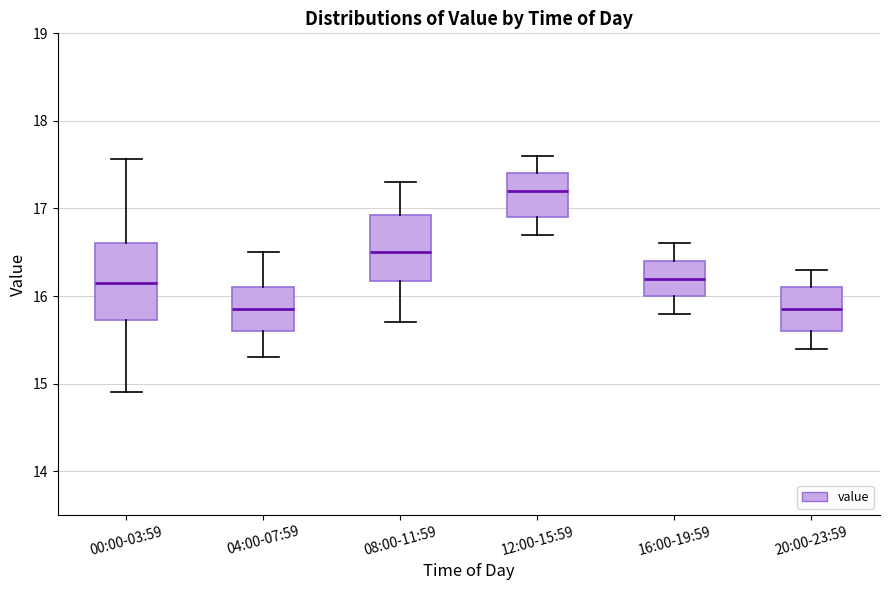

Reading left to right, read every box against the y-axis: the position of its median line, the range the box covers, and the ends of its whiskers. The values are not printed on the chart, so give them approximately, as read against the axis.

00:00-03:59: median 16.2, box 15.7 to 16.6, whiskers 14.9 to 17.6
04:00-07:59: median 15.9, box 15.6 to 16.1, whiskers 15.3 to 16.5
08:00-11:59: median 16.5, box 16.2 to 16.9, whiskers 15.7 to 17.3
12:00-15:59: median 17.2, box 16.9 to 17.4, whiskers 16.7 to 17.6
16:00-19:59: median 16.2, box 16.0 to 16.4, whiskers 15.8 to 16.6
20:00-23:59: median 15.9, box 15.6 to 16.1, whiskers 15.4 to 16.3